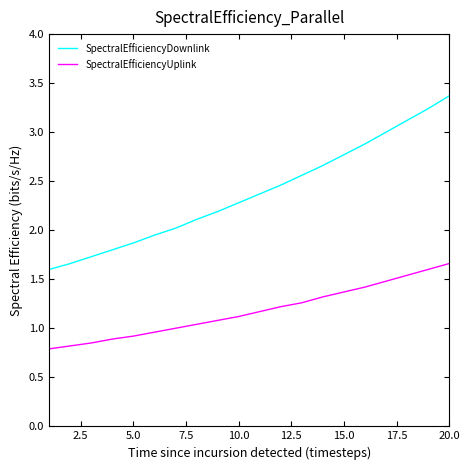

Does the chart display data point markers on the line(s)?

No